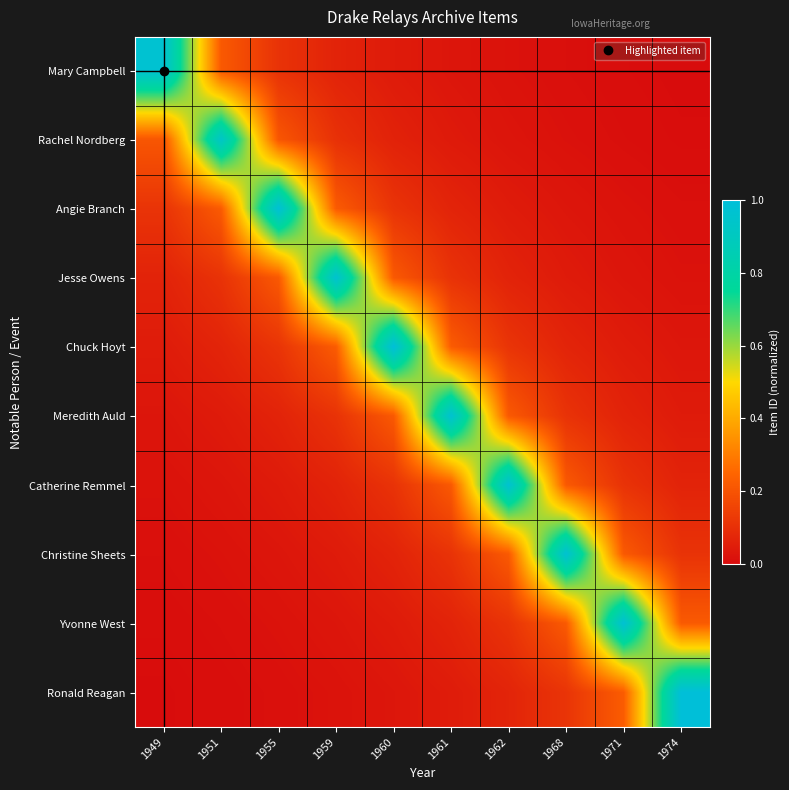

At which category is the sum across all series the highest?

1960